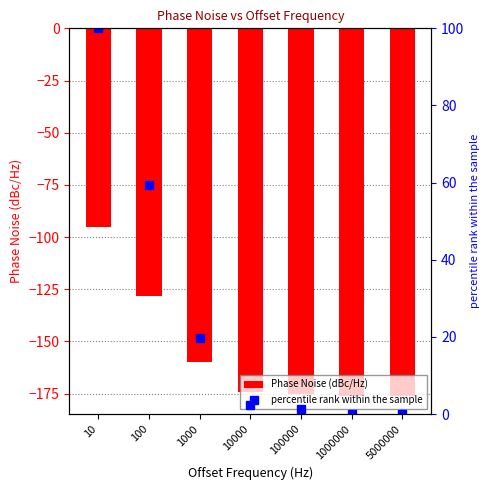

Reading left to right, extract all data points from this chart.

Phase Noise (dBc/Hz): -95.0	-128.0	-160.0	-174.0	-175.0	-176.0	-176.0
percentile rank within the sample: 100.0	59.3	19.8	2.5	1.2	0.0	0.0